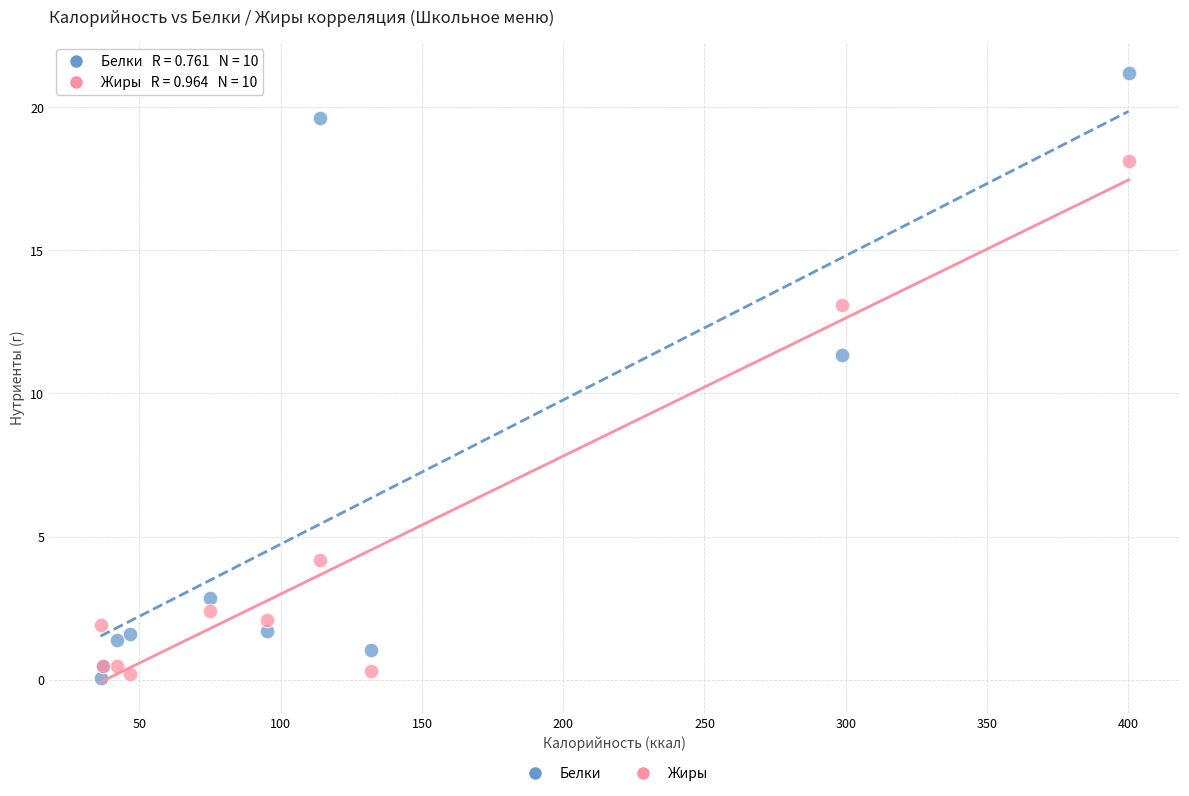

In the Жиры series, what Y value is closest to 9?

13.1